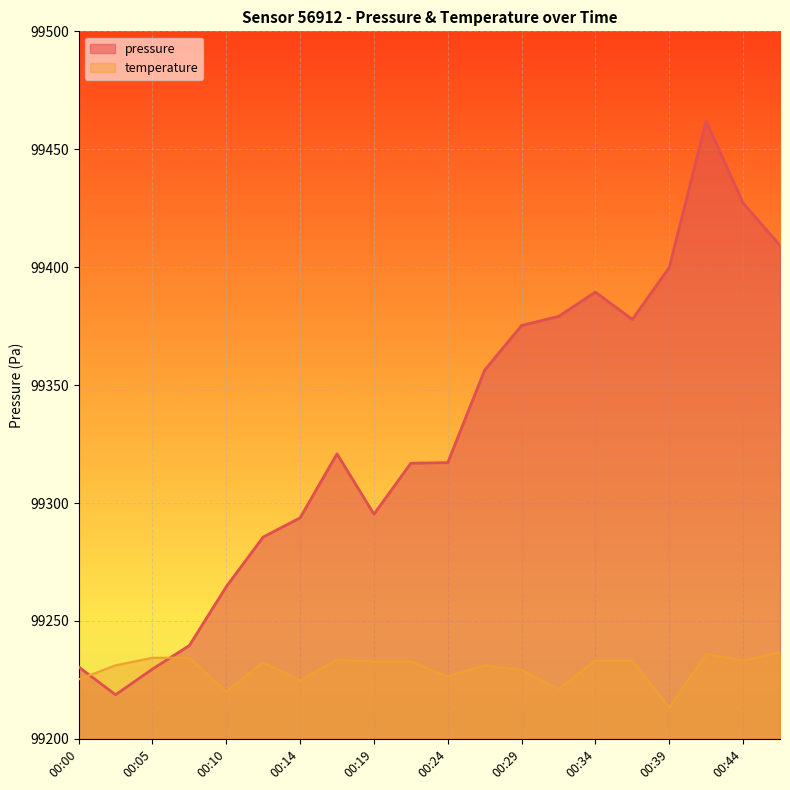

Is it true that temperature equals 150778.8 at 00:10?

False